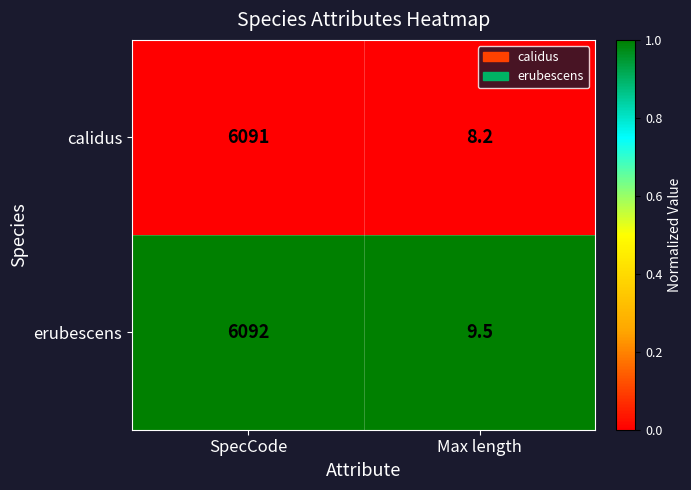

Reading right to left, transcribe all the data shown in this chart.

calidus: 8.2	6091.0
erubescens: 9.5	6092.0